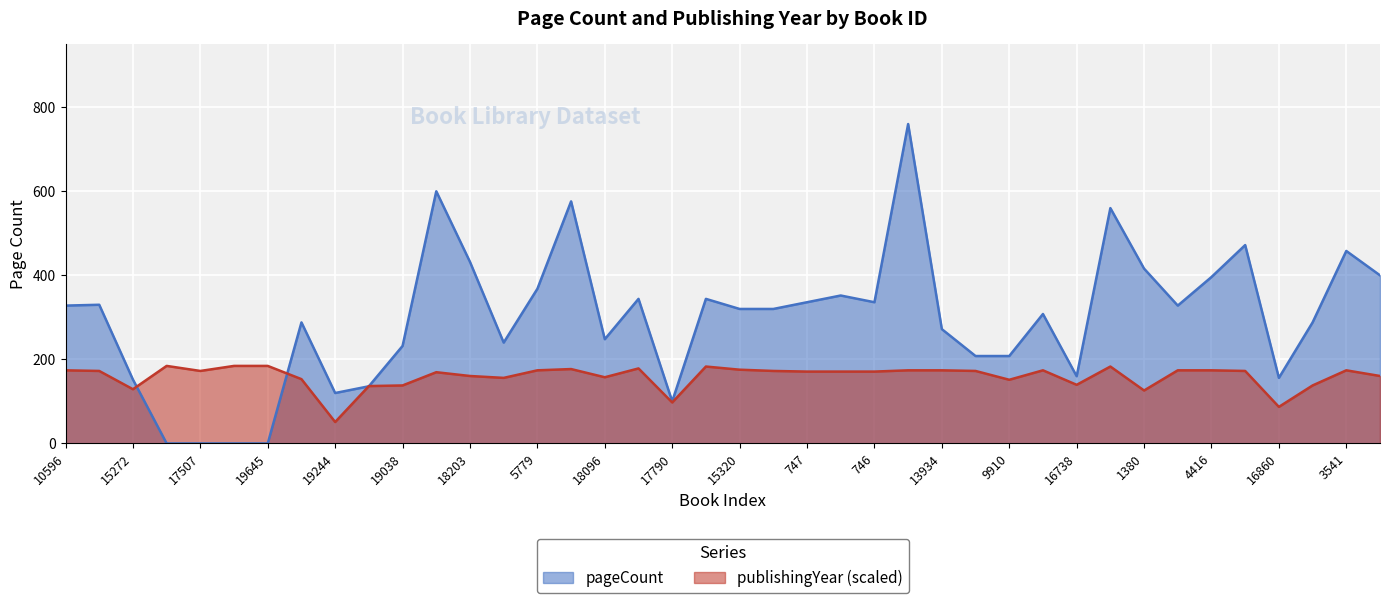

What position from the left is 19011?

8